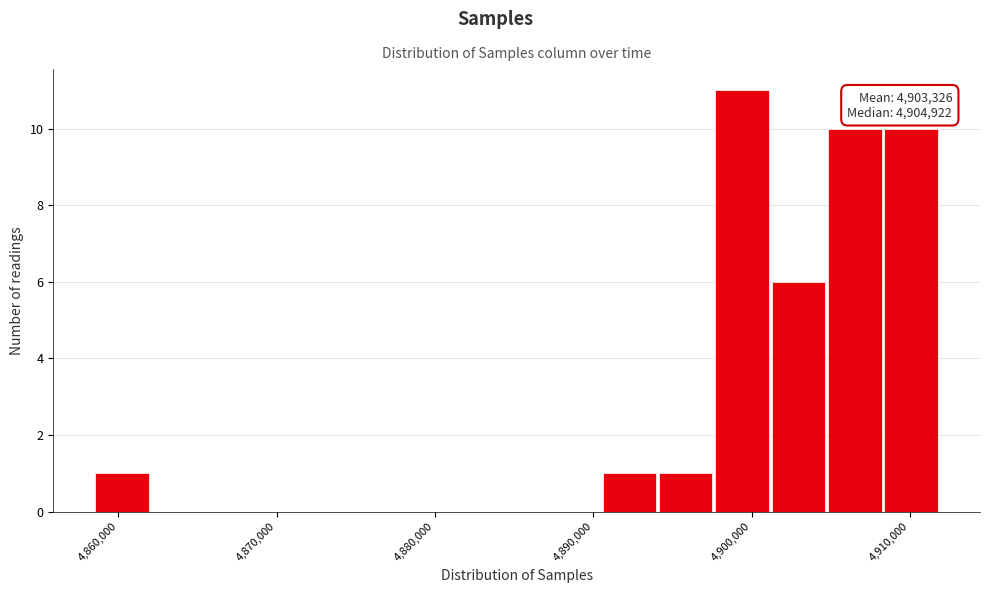

Around what value on the x-axis is the tallest bar? Give the approximate position of its centre, as read against the axis.

4899000